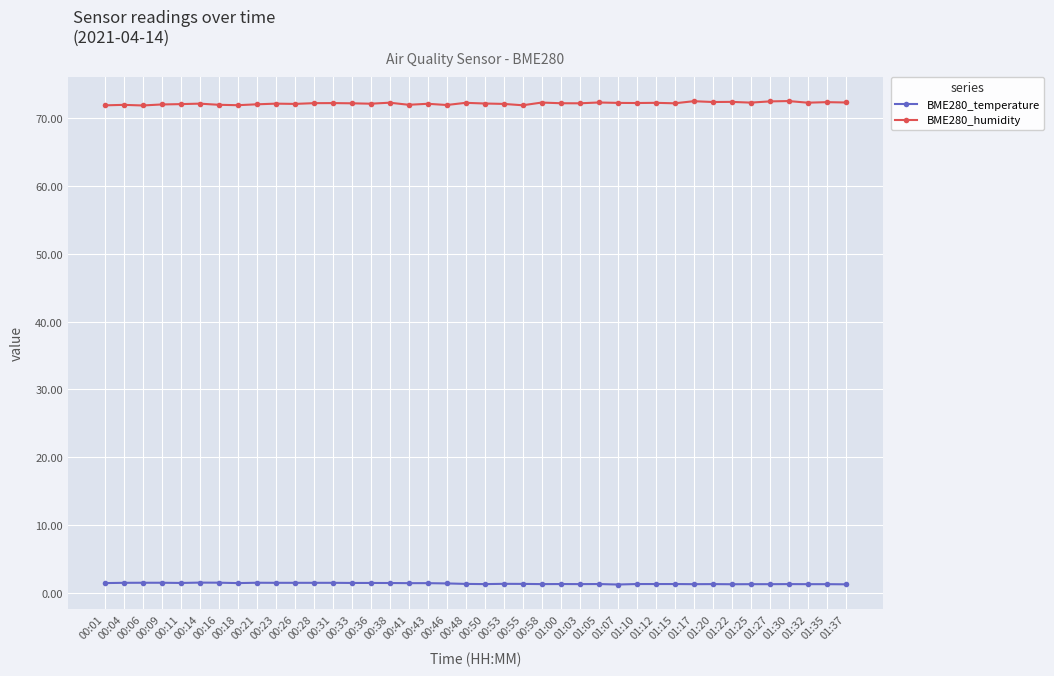

What position from the right is 00:33?

27